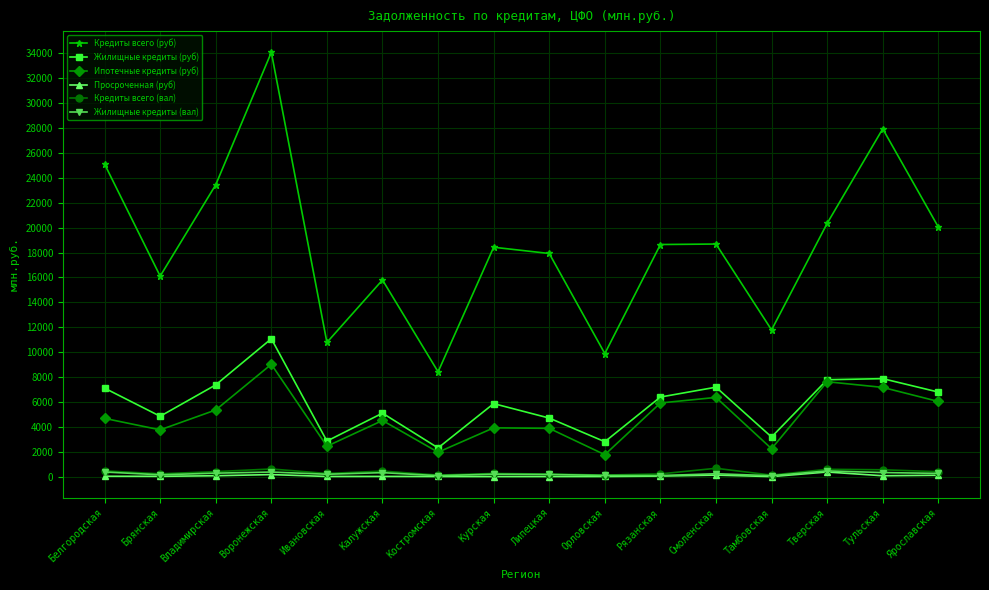

Which series has the widest spread of values?

Кредиты всего (руб)